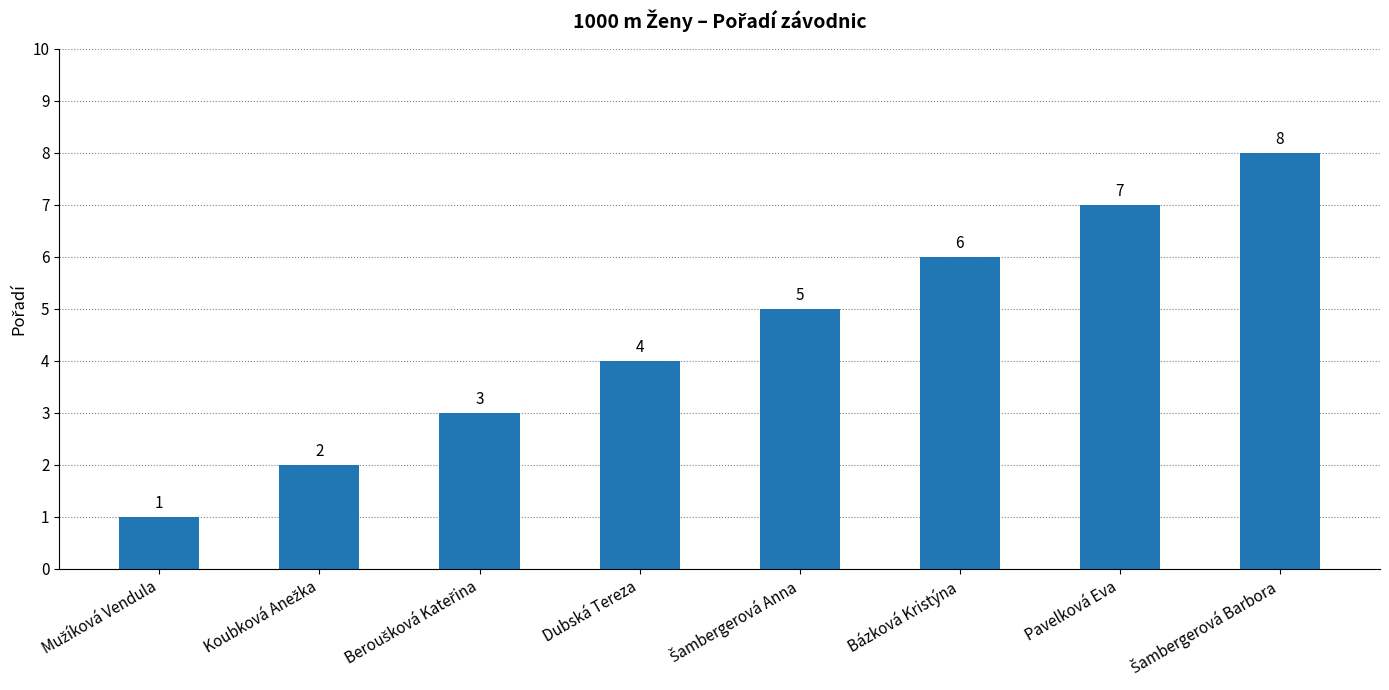

What is the change in value from Dubská Tereza to Bázková Kristýna?

+2